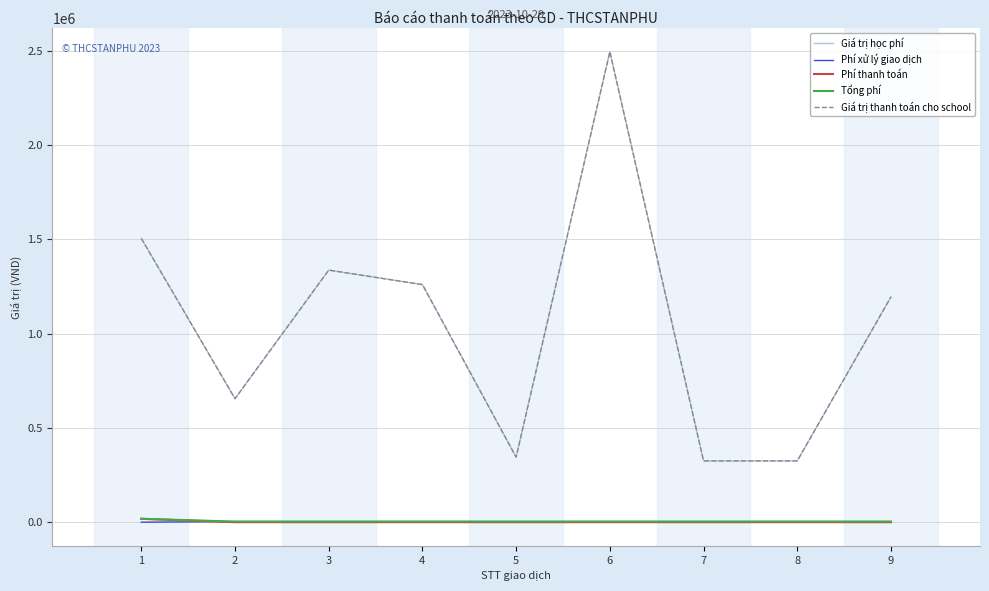

Does the chart display data point markers on the line(s)?

No